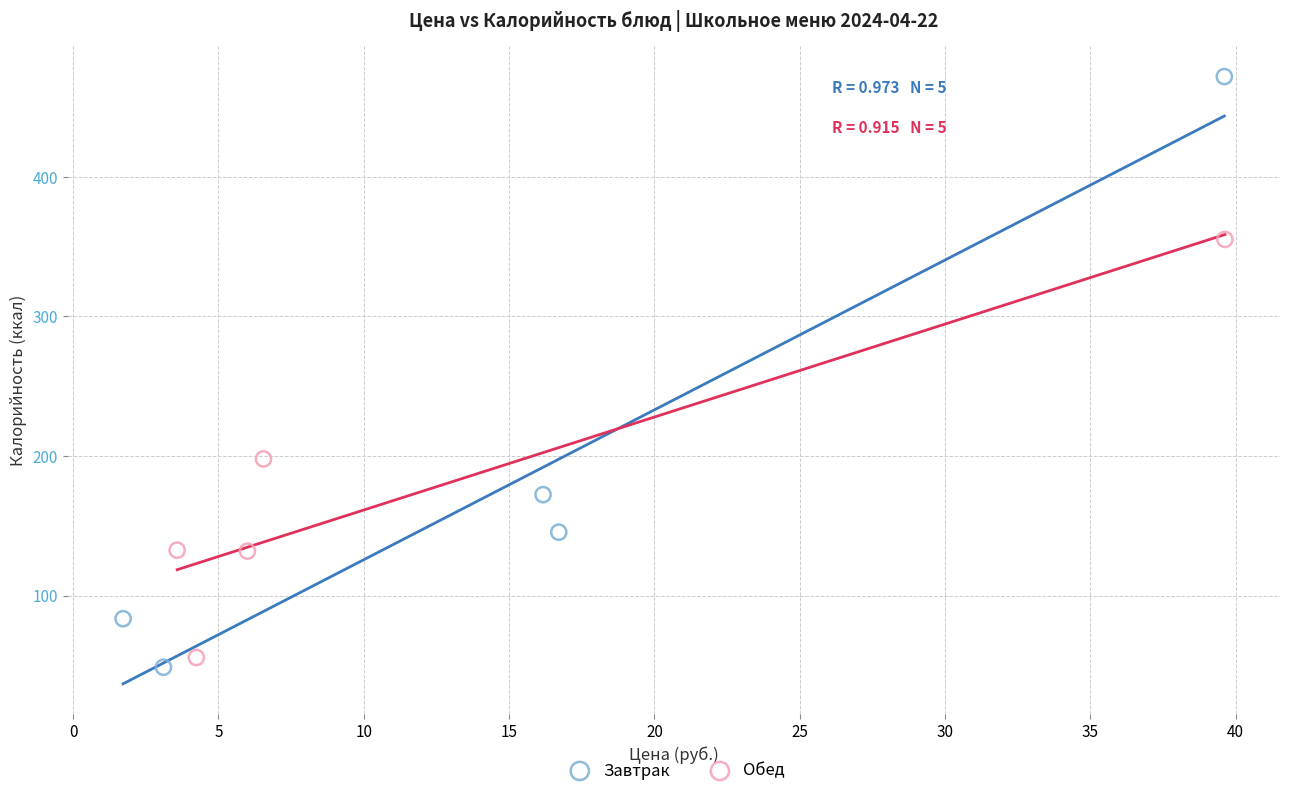

Which series has the largest Y range (max minus min)?

Завтрак